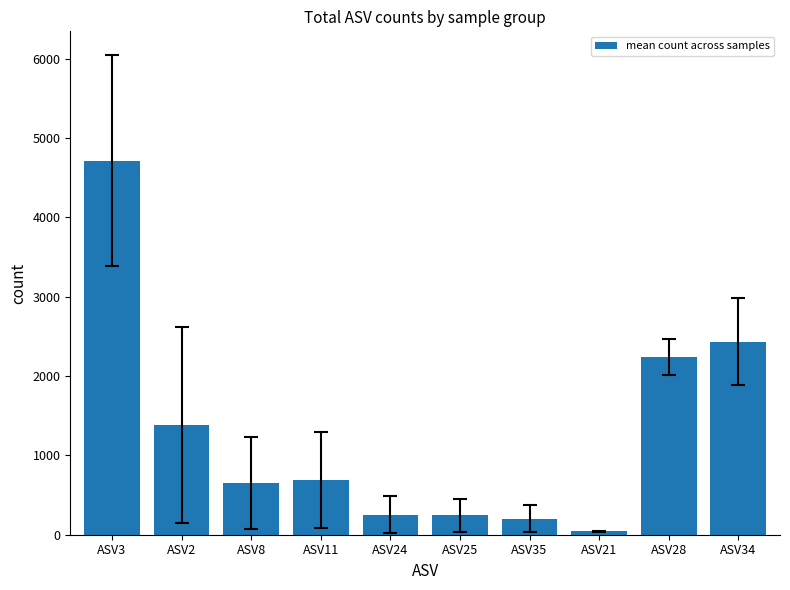

The value at ASV11 is 1003.8. True or false?

False